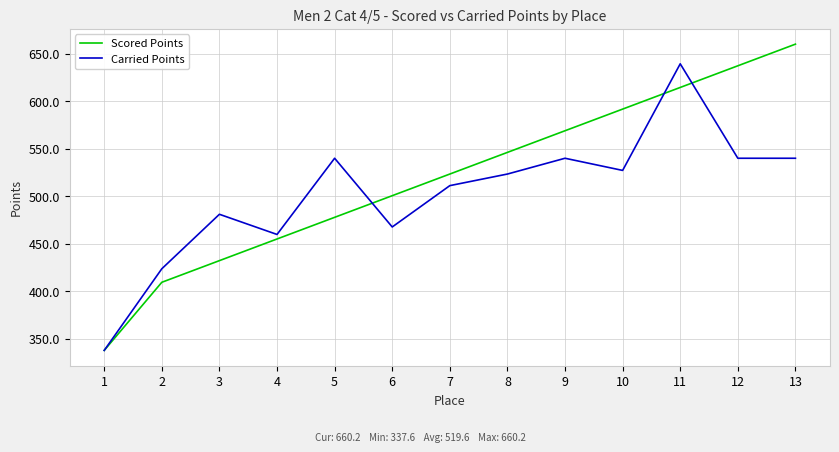

At how many categories does at least one series exceed 493?

9